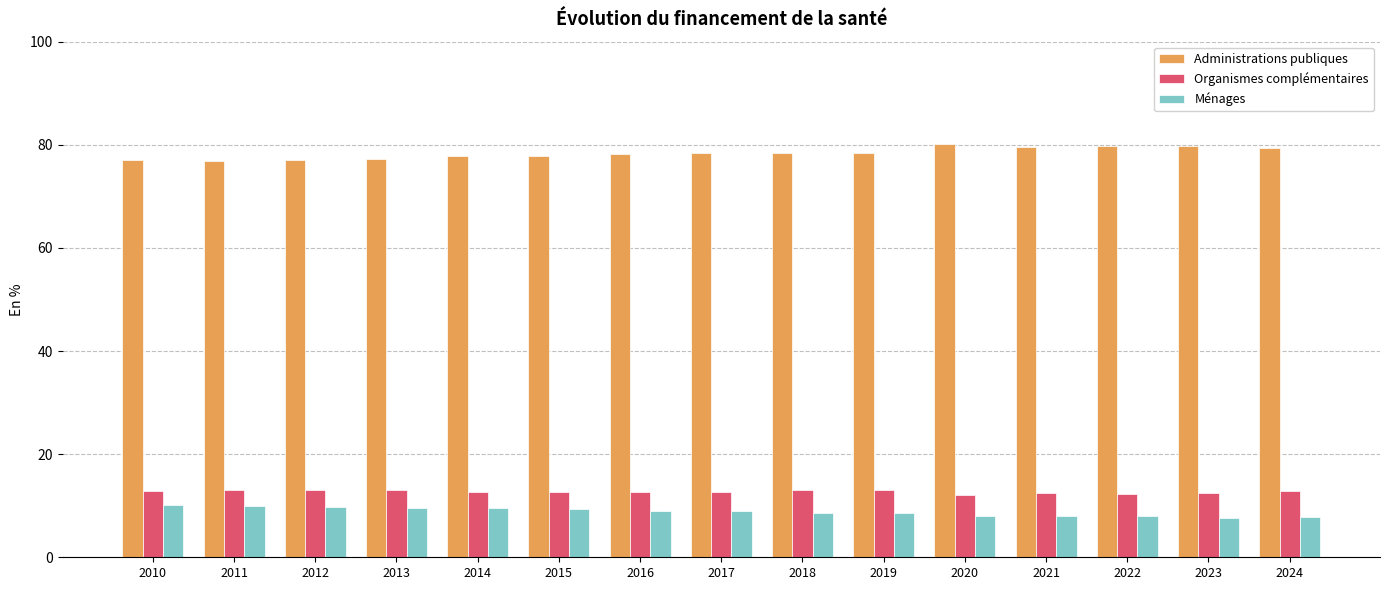

What is the difference between the maximum and minimum values in the Ménages series?

2.4